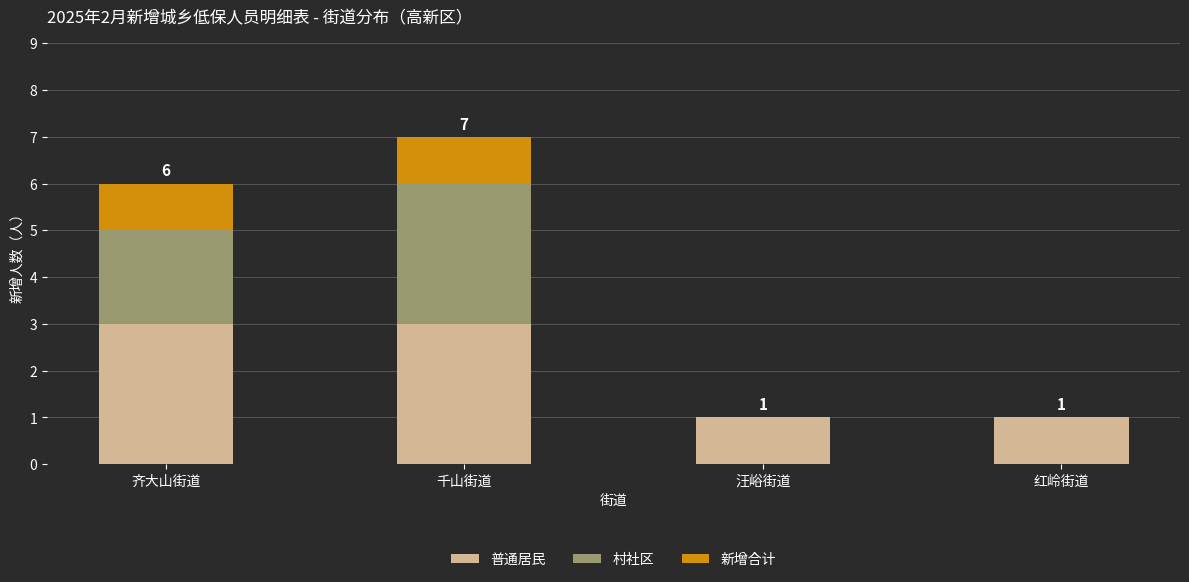

Reading right to left, transcribe the values for 普通居民.

红岭街道=1	汪峪街道=1	千山街道=3	齐大山街道=3